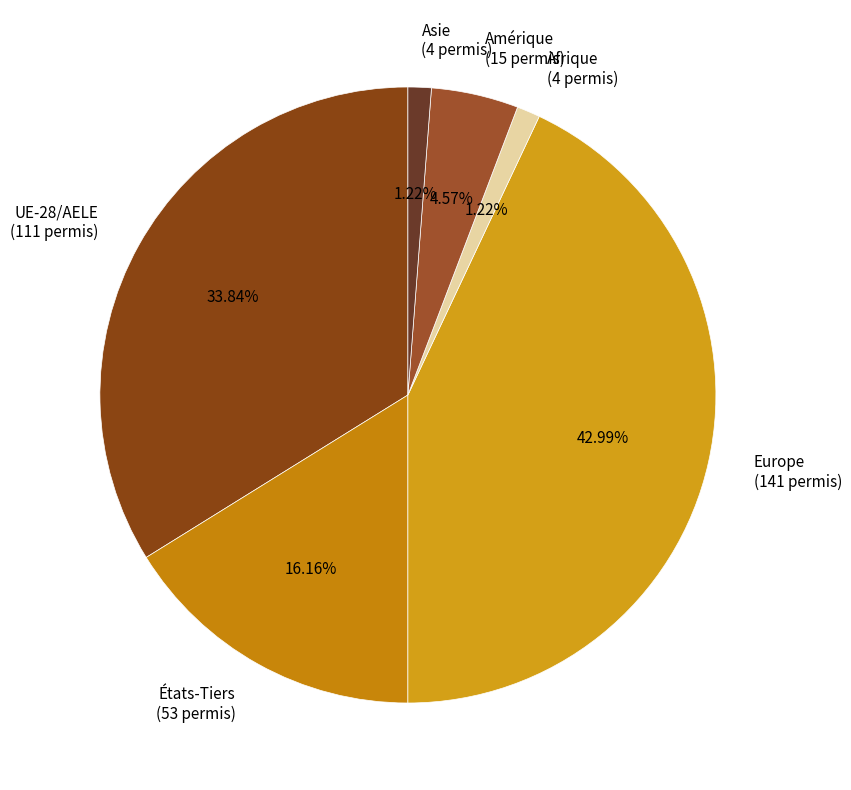

Do Amérique (15 permis) and Europe (141 permis) together represent more than half of the pie?

No